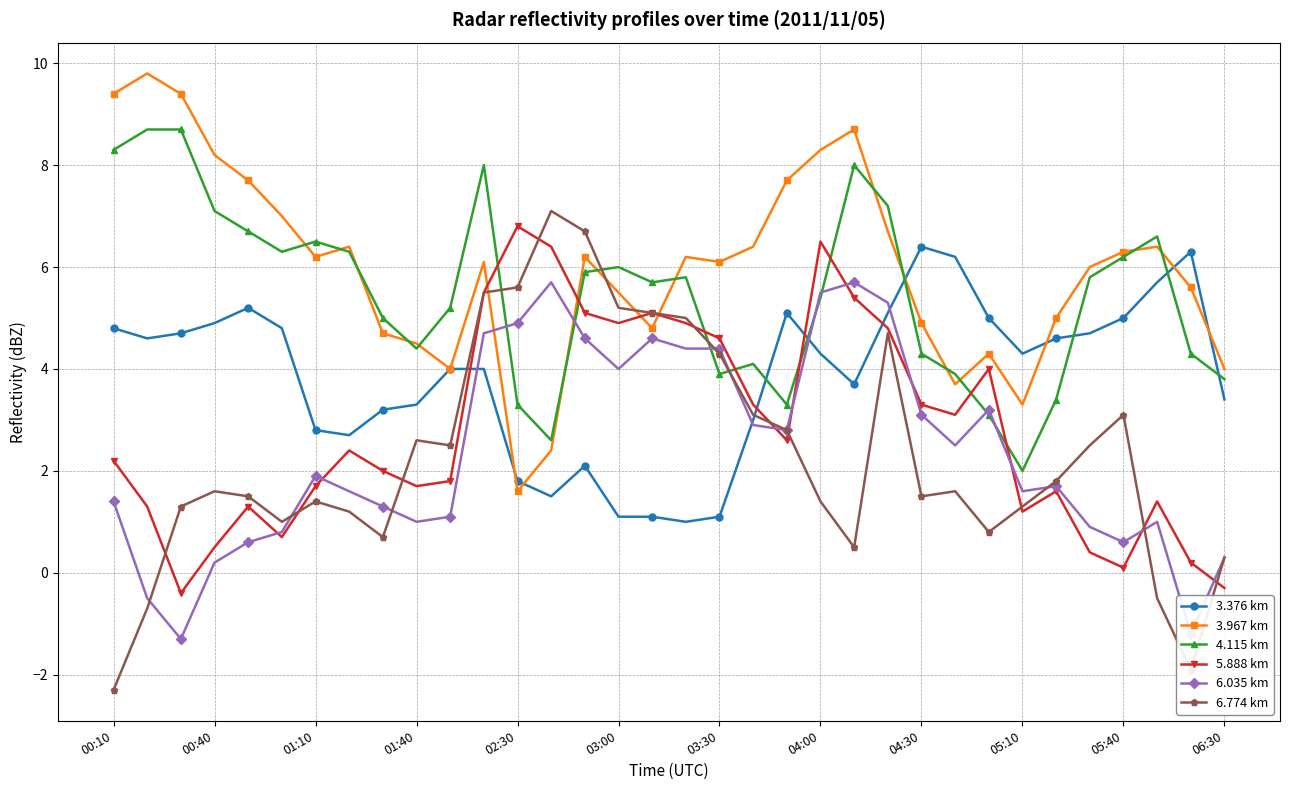

Count the number of data series in this chart.

6